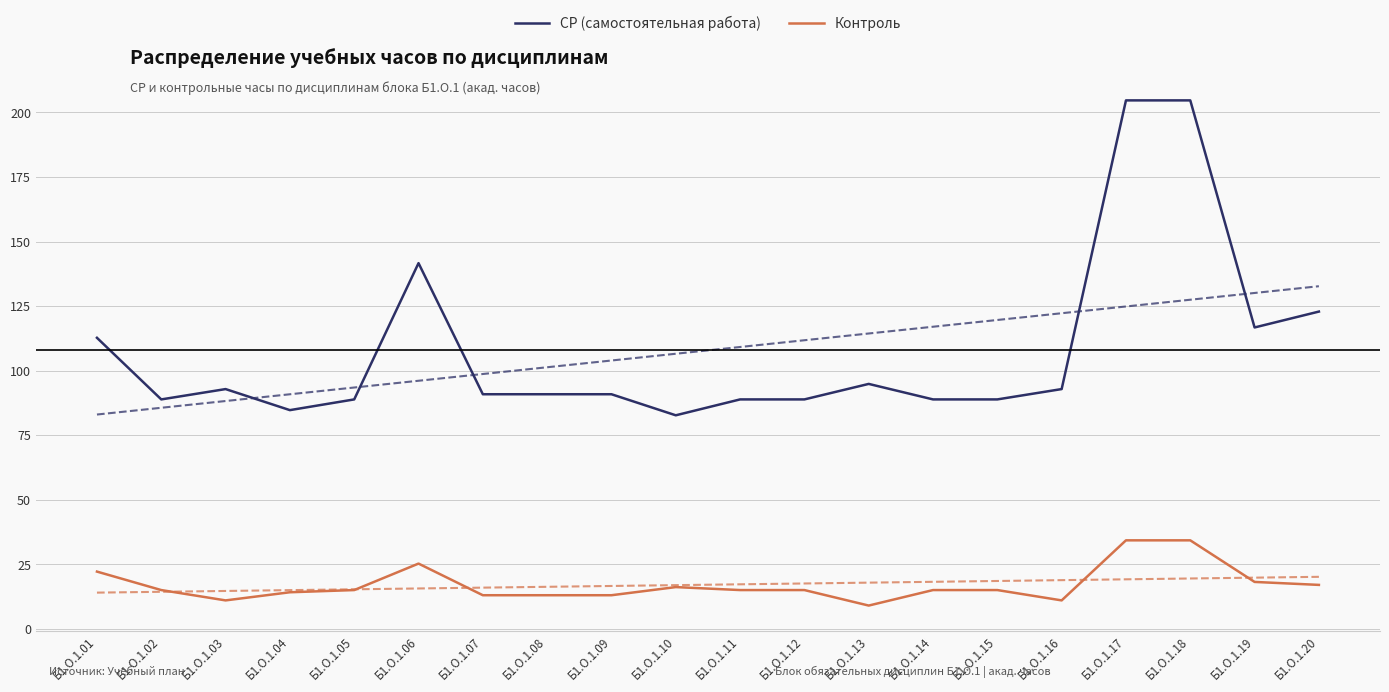

What is the difference between the maximum and minimum values in the Контроль series?

25.2